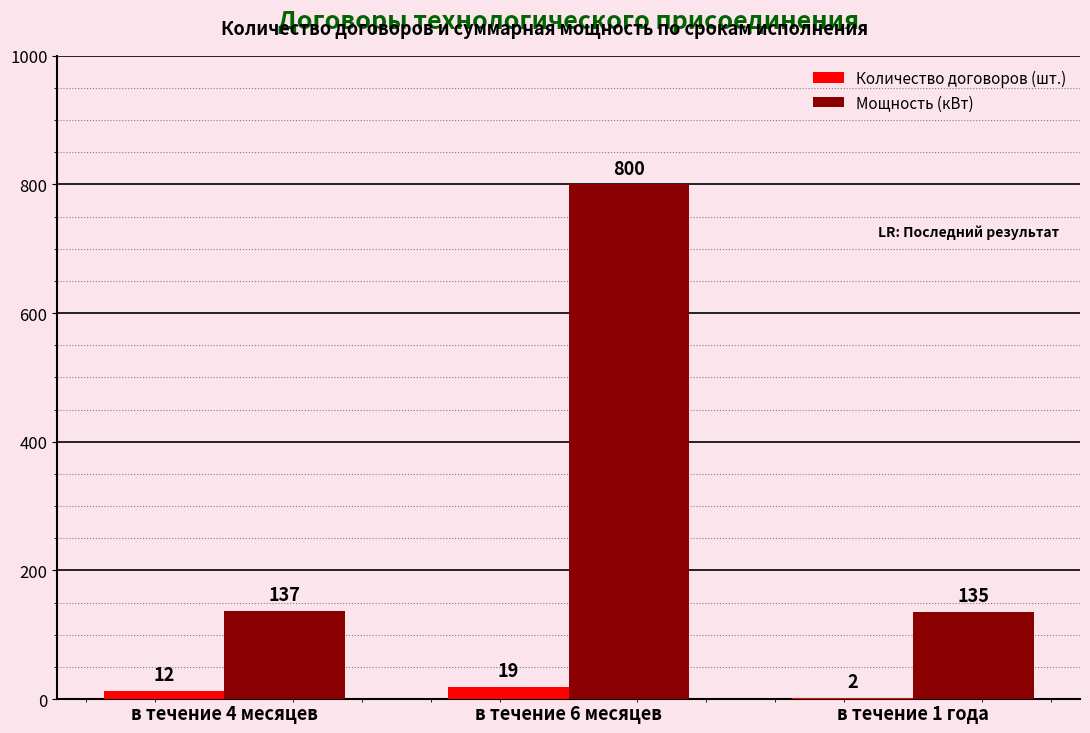

Reading right to left, list all the values displayed in this chart.

Количество договоров (шт.): в течение 1 года=2	в течение 6 месяцев=19	в течение 4 месяцев=12
Мощность (кВт): в течение 1 года=135	в течение 6 месяцев=800	в течение 4 месяцев=137